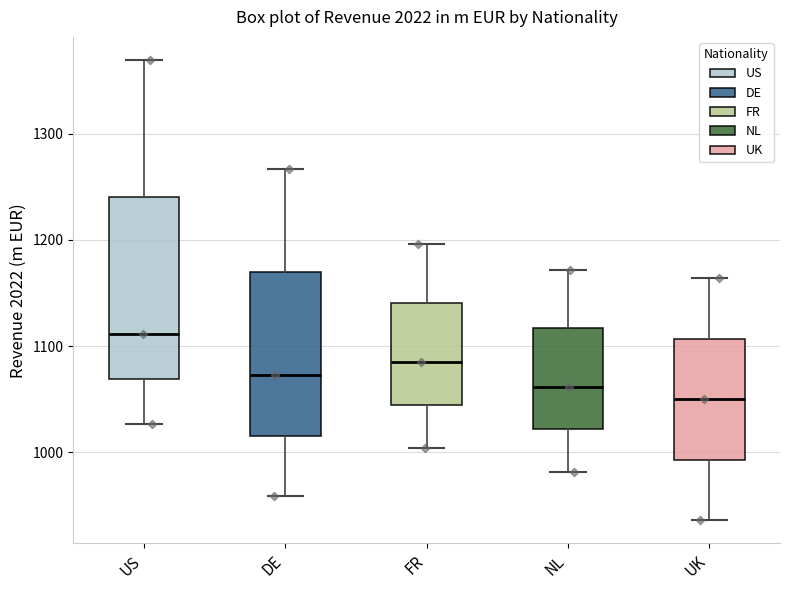

Reading left to right, transcribe this box plot: for each box, give where its median line is, the range the box spans, and where its two whiskers end, as read against the y-axis. The values are not printed on the chart, so give them approximately, as read against the axis.

US: median 1110, box 1070 to 1240, whiskers 1030 to 1370
DE: median 1070, box 1020 to 1170, whiskers 960 to 1270
FR: median 1090, box 1040 to 1140, whiskers 1000 to 1200
NL: median 1060, box 1020 to 1120, whiskers 980 to 1170
UK: median 1050, box 990 to 1110, whiskers 940 to 1160